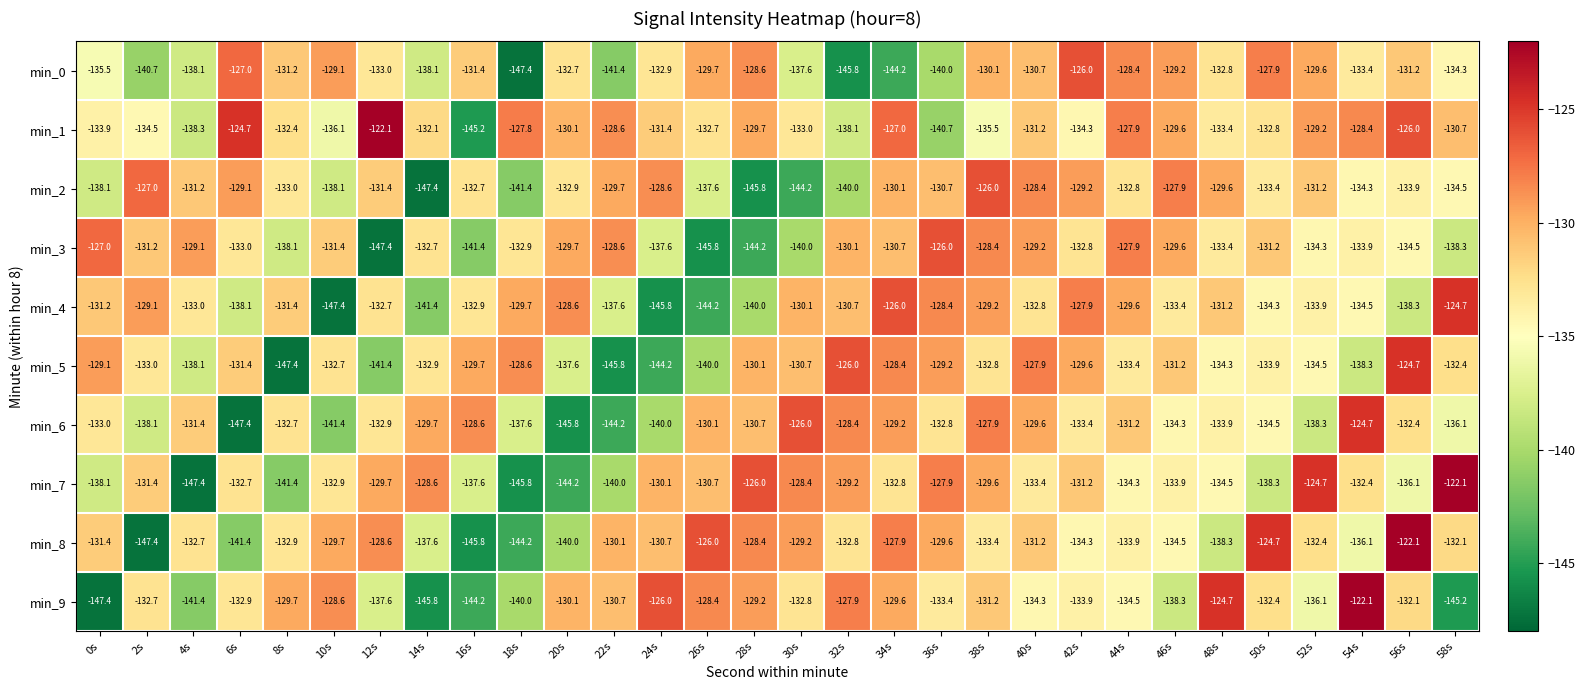

Between 42s and 48s, which series saw the biggest shift?

min_9